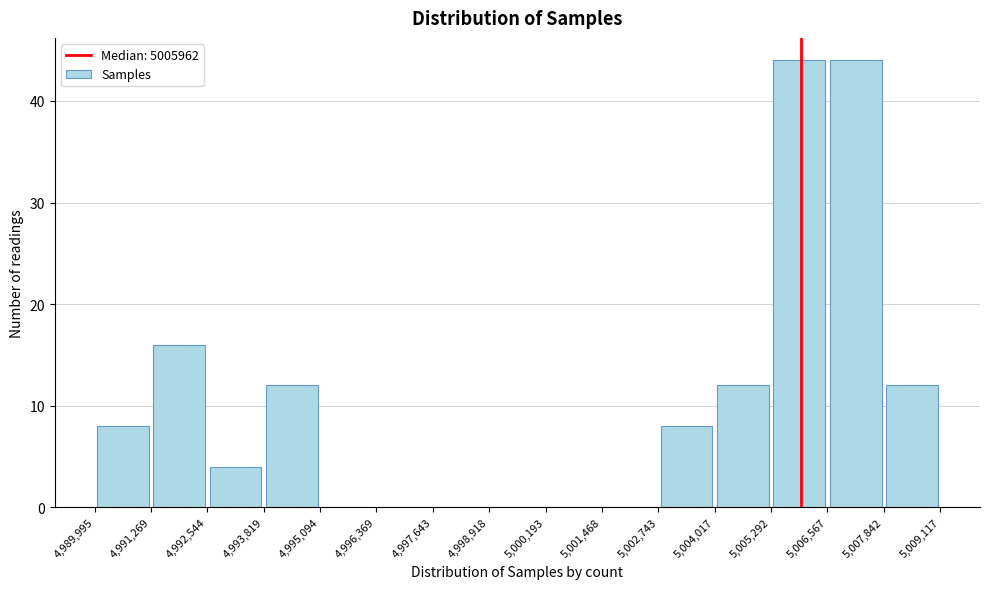

Reading left to right, list every bar in this chart as the range it spans on the x-axis followed by its height. The values are not printed on the chart, so give them approximately, as read against the axis.

4,989,995 to 4,991,269: 8
4,991,269 to 4,992,544: 16
4,992,544 to 4,993,819: 4
4,993,819 to 4,995,094: 12
4,995,094 to 4,996,369: 0
4,996,369 to 4,997,643: 0
4,997,643 to 4,998,918: 0
4,998,918 to 5,000,193: 0
5,000,193 to 5,001,468: 0
5,001,468 to 5,002,743: 0
5,002,743 to 5,004,017: 8
5,004,017 to 5,005,292: 12
5,005,292 to 5,006,567: 44
5,006,567 to 5,007,842: 44
5,007,842 to 5,009,117: 12